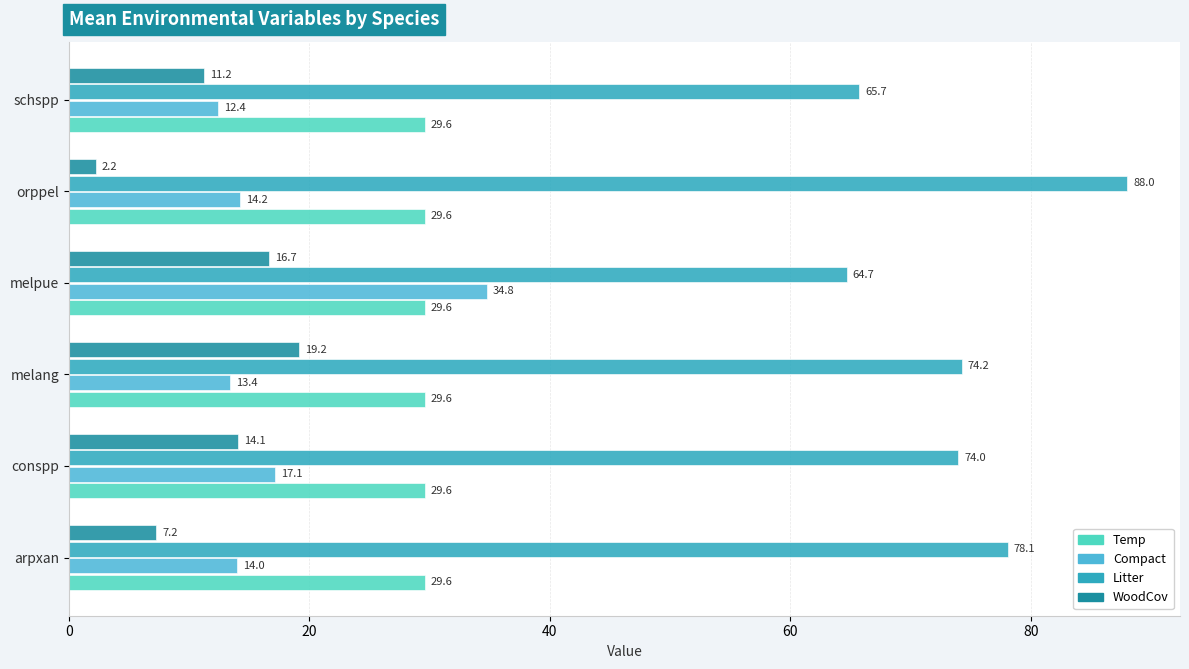

List the labels in order of Litter value, largest first.

orppel, arpxan, melang, conspp, schspp, melpue